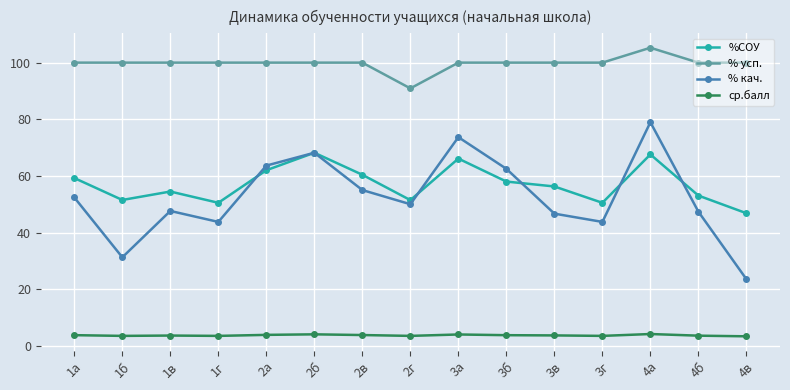

What is the value of the ср.балл point at the 15th from the left?

3.4